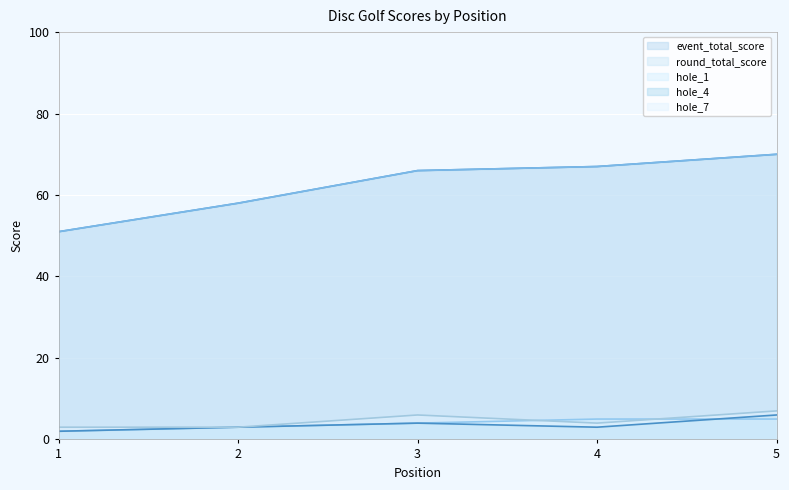

Reading left to right, what are all the values shown in this chart?

event_total_score: 51	58	66	67	70
round_total_score: 51	58	66	67	70
hole_1: 2	3	4	5	5
hole_4: 2	3	4	3	6
hole_7: 3	3	6	4	7